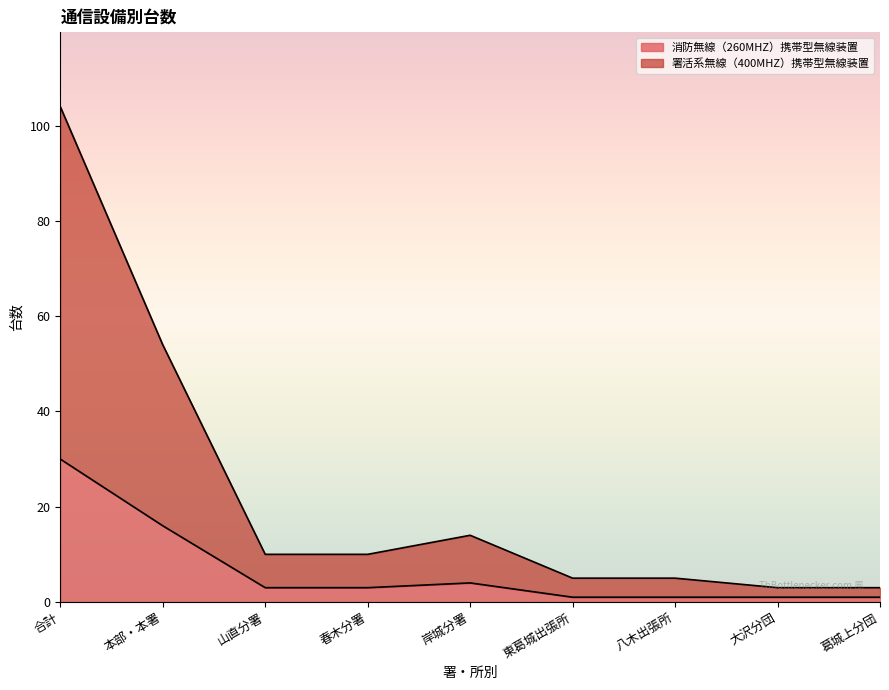

True or false: 署活系無線（400MHZ）携帯型無線装置 and 消防無線（260MHZ）携帯型無線装置 cross at least once.

False